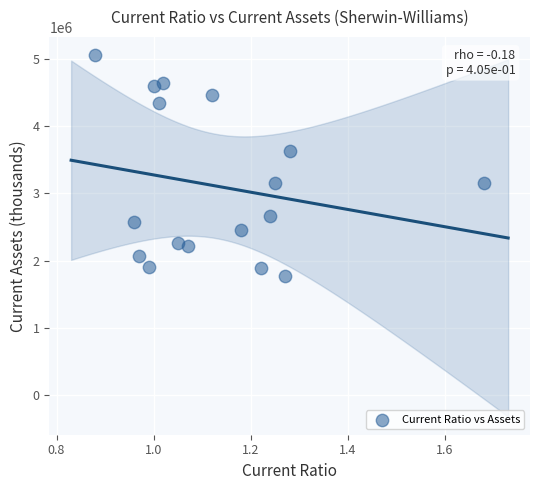

What is the range of Y values (max minus min)?

3283681